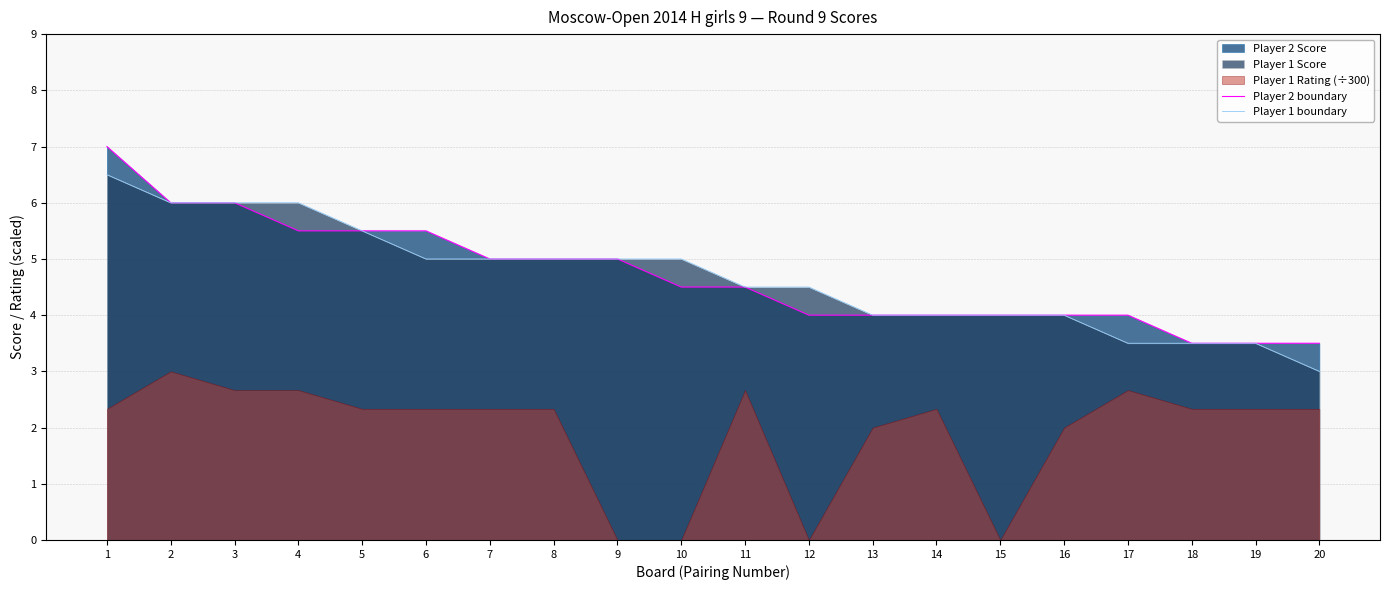

At how many categories does at least one series exceed 4?

12